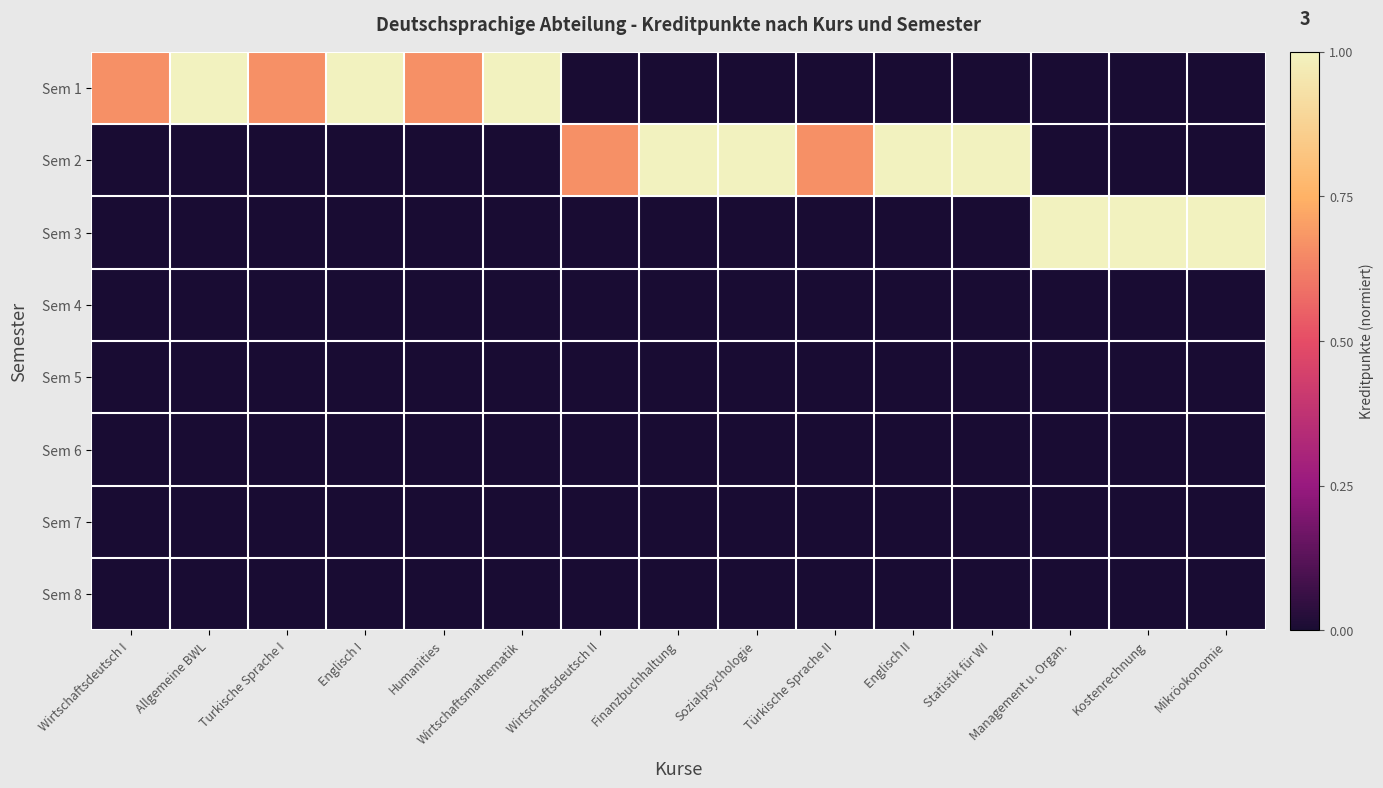

Reading left to right, list all the values displayed in this chart.

Sem 1: Wirtschaftsdeutsch I=0.7	Allgemeine BWL=1.0	Turkische Sprache I=0.7	Englisch I=1.0	Humanities=0.7	Wirtschaftsmathematik=1.0	Wirtschaftsdeutsch II=0.0	Finanzbuchhaltung=0.0	Sozialpsychologie=0.0	Türkische Sprache II=0.0	Englisch II=0.0	Statistik für WI=0.0	Management u. Organ.=0.0	Kostenrechnung=0.0	Mikröokonomie=0.0
Sem 2: Wirtschaftsdeutsch I=0.0	Allgemeine BWL=0.0	Turkische Sprache I=0.0	Englisch I=0.0	Humanities=0.0	Wirtschaftsmathematik=0.0	Wirtschaftsdeutsch II=0.7	Finanzbuchhaltung=1.0	Sozialpsychologie=1.0	Türkische Sprache II=0.7	Englisch II=1.0	Statistik für WI=1.0	Management u. Organ.=0.0	Kostenrechnung=0.0	Mikröokonomie=0.0
Sem 3: Wirtschaftsdeutsch I=0.0	Allgemeine BWL=0.0	Turkische Sprache I=0.0	Englisch I=0.0	Humanities=0.0	Wirtschaftsmathematik=0.0	Wirtschaftsdeutsch II=0.0	Finanzbuchhaltung=0.0	Sozialpsychologie=0.0	Türkische Sprache II=0.0	Englisch II=0.0	Statistik für WI=0.0	Management u. Organ.=1.0	Kostenrechnung=1.0	Mikröokonomie=1.0
Sem 4: Wirtschaftsdeutsch I=0.0	Allgemeine BWL=0.0	Turkische Sprache I=0.0	Englisch I=0.0	Humanities=0.0	Wirtschaftsmathematik=0.0	Wirtschaftsdeutsch II=0.0	Finanzbuchhaltung=0.0	Sozialpsychologie=0.0	Türkische Sprache II=0.0	Englisch II=0.0	Statistik für WI=0.0	Management u. Organ.=0.0	Kostenrechnung=0.0	Mikröokonomie=0.0
Sem 5: Wirtschaftsdeutsch I=0.0	Allgemeine BWL=0.0	Turkische Sprache I=0.0	Englisch I=0.0	Humanities=0.0	Wirtschaftsmathematik=0.0	Wirtschaftsdeutsch II=0.0	Finanzbuchhaltung=0.0	Sozialpsychologie=0.0	Türkische Sprache II=0.0	Englisch II=0.0	Statistik für WI=0.0	Management u. Organ.=0.0	Kostenrechnung=0.0	Mikröokonomie=0.0
Sem 6: Wirtschaftsdeutsch I=0.0	Allgemeine BWL=0.0	Turkische Sprache I=0.0	Englisch I=0.0	Humanities=0.0	Wirtschaftsmathematik=0.0	Wirtschaftsdeutsch II=0.0	Finanzbuchhaltung=0.0	Sozialpsychologie=0.0	Türkische Sprache II=0.0	Englisch II=0.0	Statistik für WI=0.0	Management u. Organ.=0.0	Kostenrechnung=0.0	Mikröokonomie=0.0
Sem 7: Wirtschaftsdeutsch I=0.0	Allgemeine BWL=0.0	Turkische Sprache I=0.0	Englisch I=0.0	Humanities=0.0	Wirtschaftsmathematik=0.0	Wirtschaftsdeutsch II=0.0	Finanzbuchhaltung=0.0	Sozialpsychologie=0.0	Türkische Sprache II=0.0	Englisch II=0.0	Statistik für WI=0.0	Management u. Organ.=0.0	Kostenrechnung=0.0	Mikröokonomie=0.0
Sem 8: Wirtschaftsdeutsch I=0.0	Allgemeine BWL=0.0	Turkische Sprache I=0.0	Englisch I=0.0	Humanities=0.0	Wirtschaftsmathematik=0.0	Wirtschaftsdeutsch II=0.0	Finanzbuchhaltung=0.0	Sozialpsychologie=0.0	Türkische Sprache II=0.0	Englisch II=0.0	Statistik für WI=0.0	Management u. Organ.=0.0	Kostenrechnung=0.0	Mikröokonomie=0.0